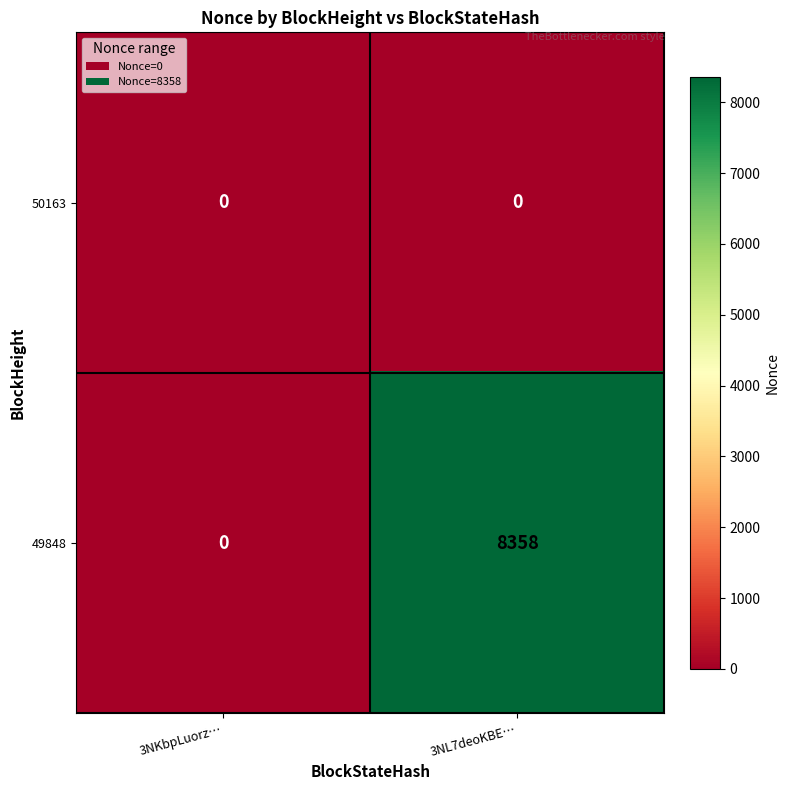

What is the spread (max minus min) of values at 3NL7deoKBE…?

8358